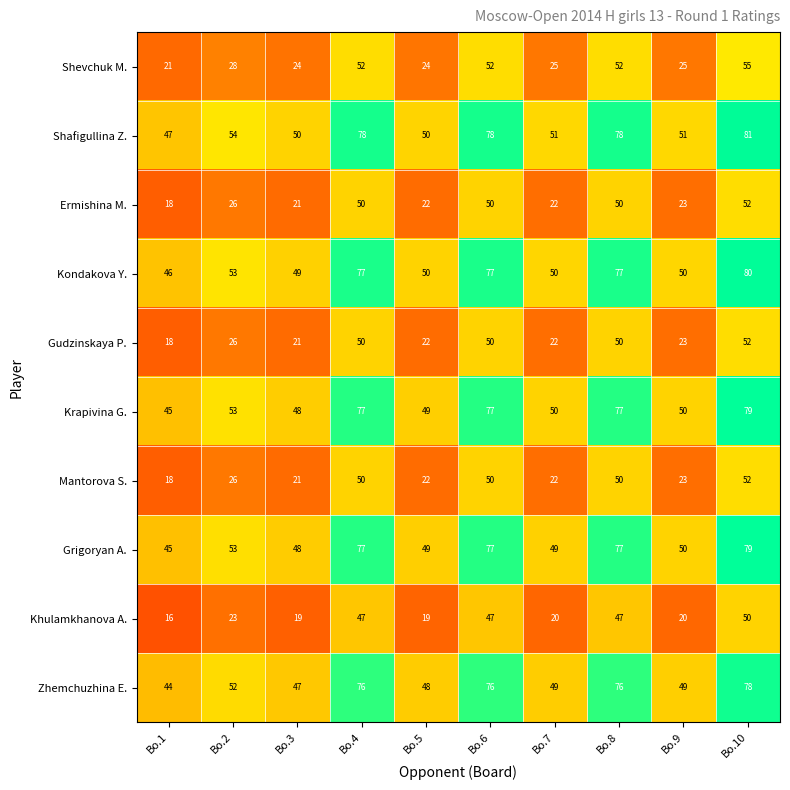

Which label corresponds to the largest value in the chart?

Bo.10